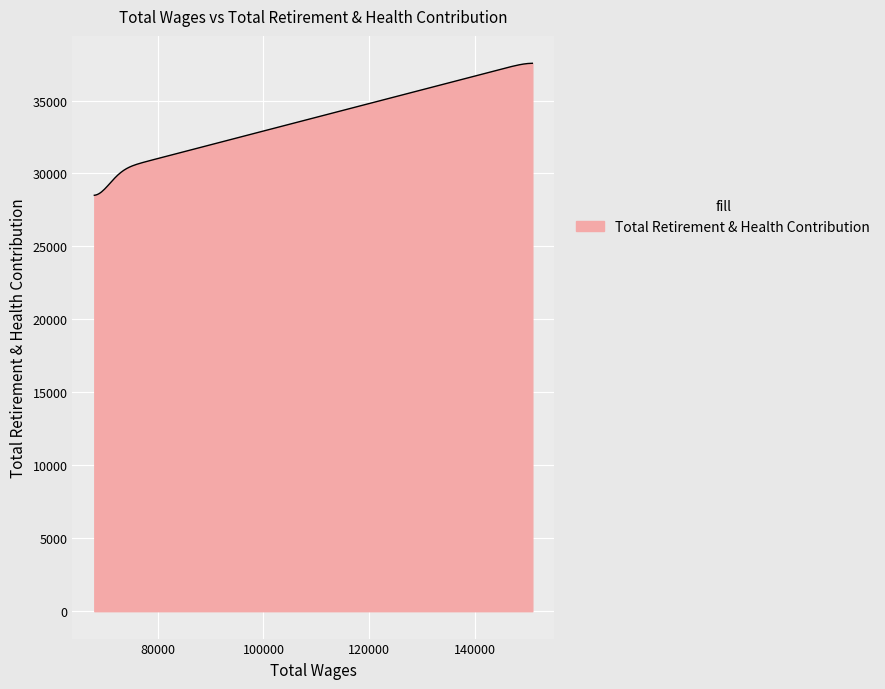

What is the greatest value displayed?

37552.8